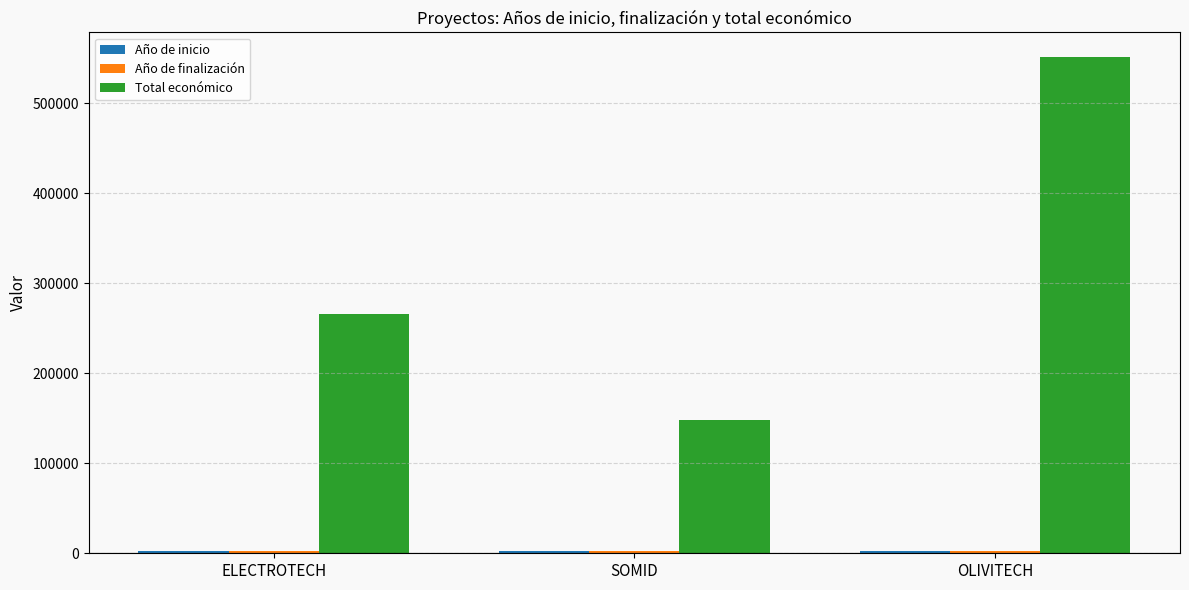

How many distinct data groups are displayed?

3